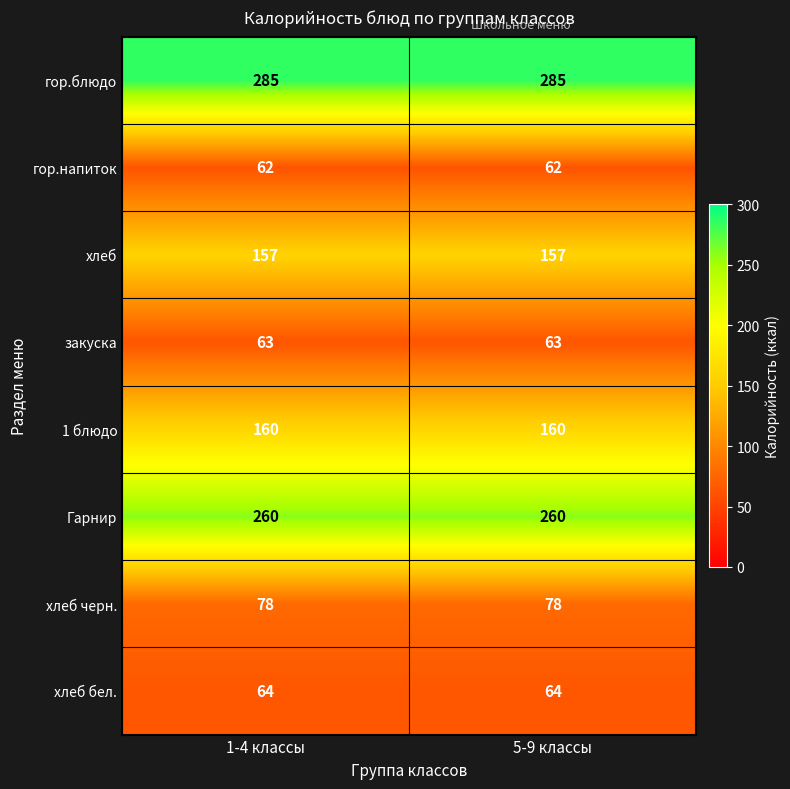

What is the sum of the 1 блюдо values at 5-9 классы and 1-4 классы?

320